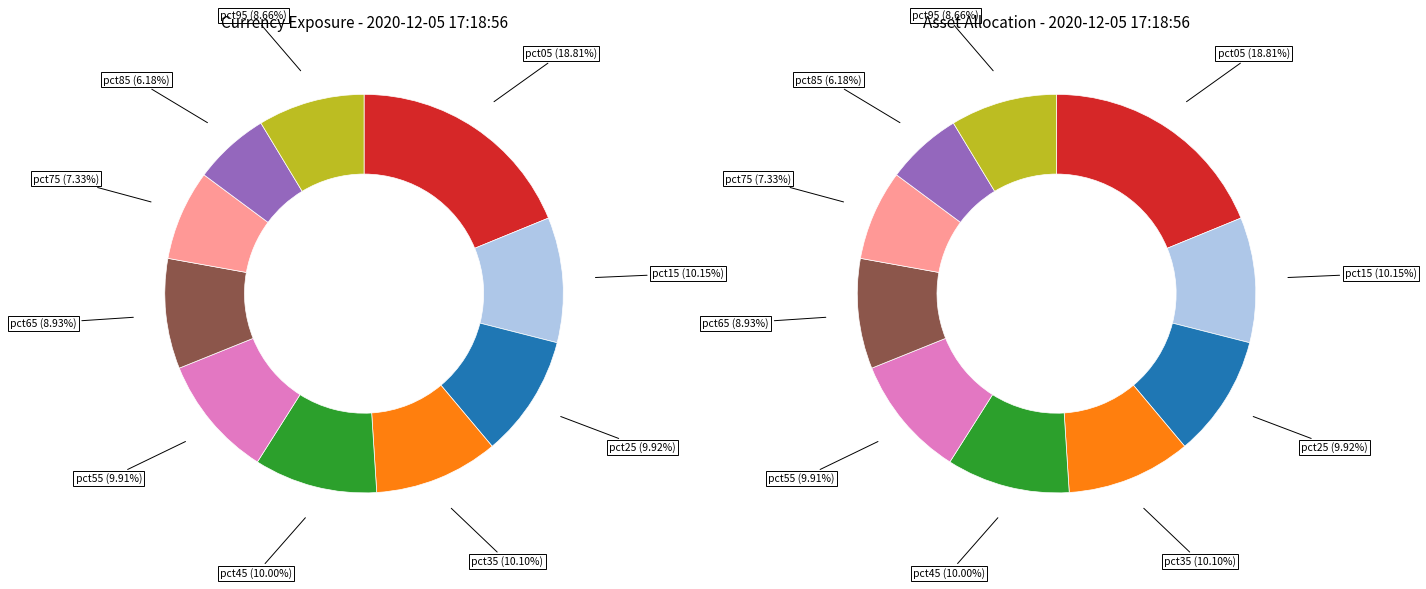

How much of the chart is everything except pct75?

92.7%